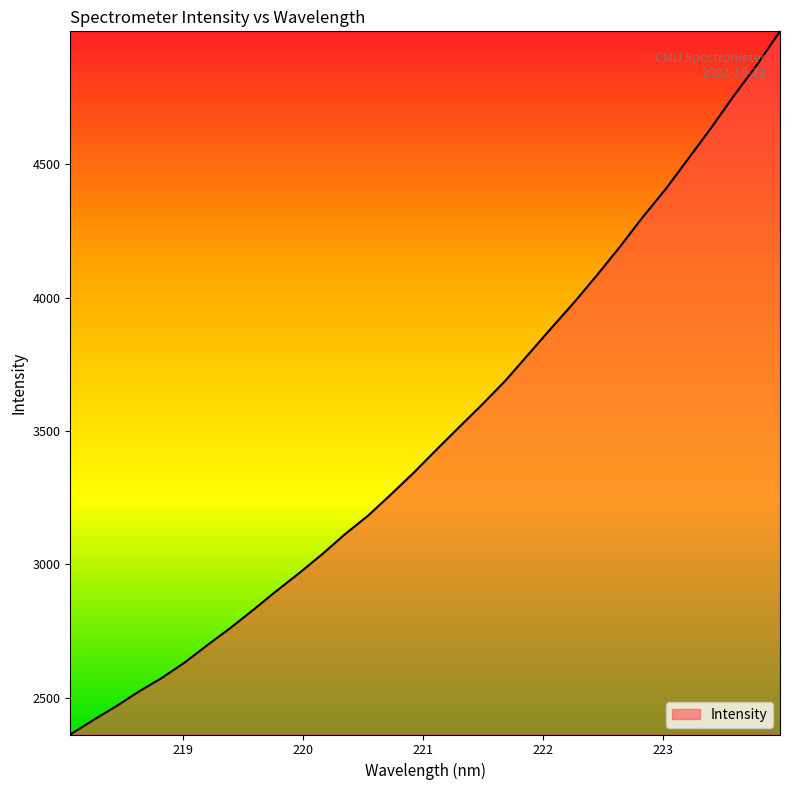

What is the maximum value shown in the chart?

4998.7